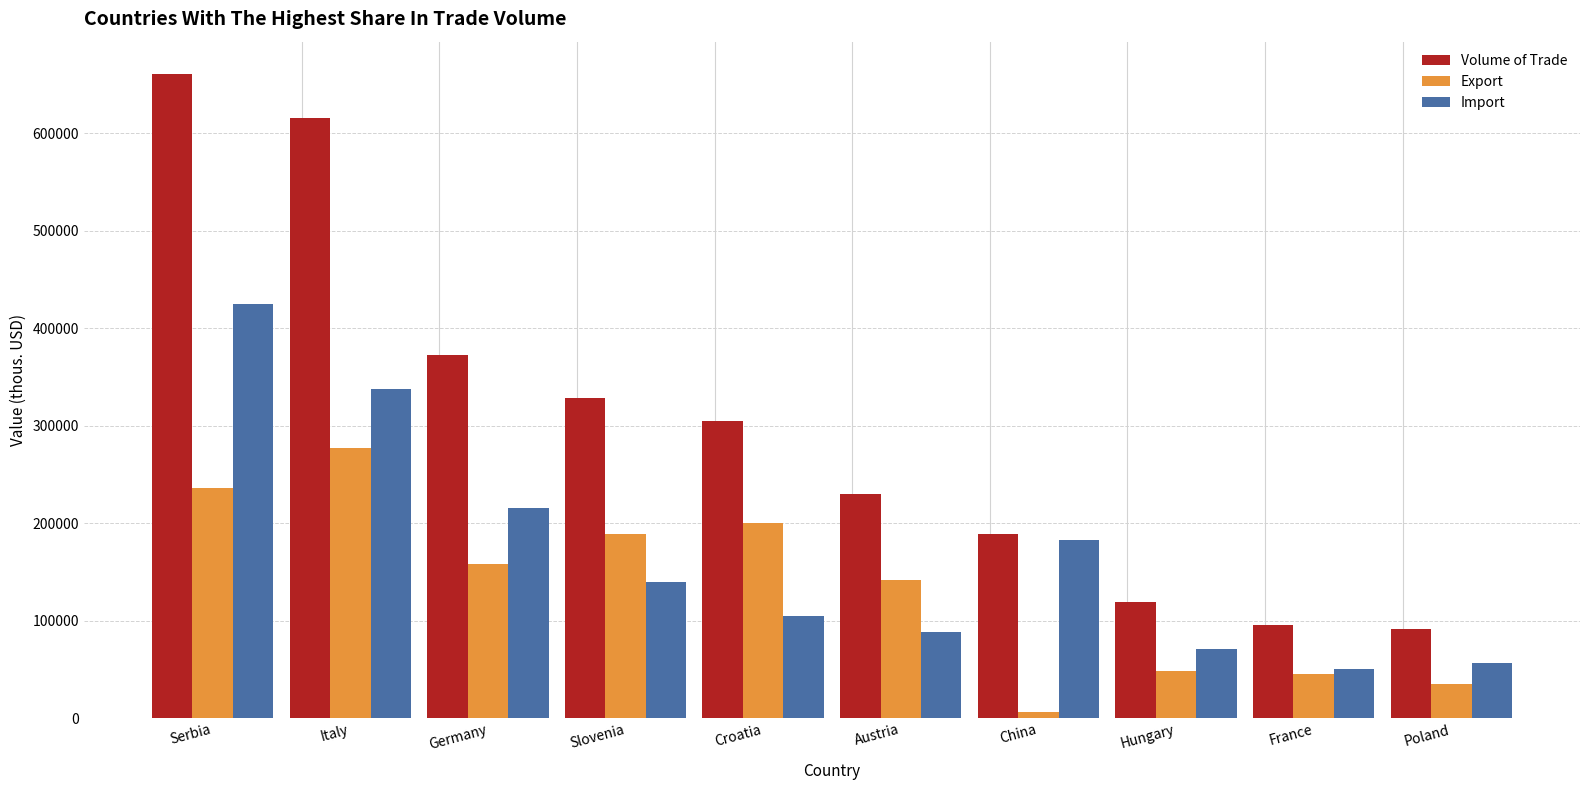

At how many categories does at least one series exceed 343856?

3